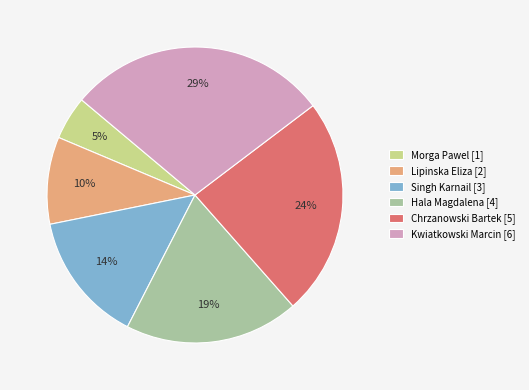

Is Hala Magdalena the majority of the pie?

No